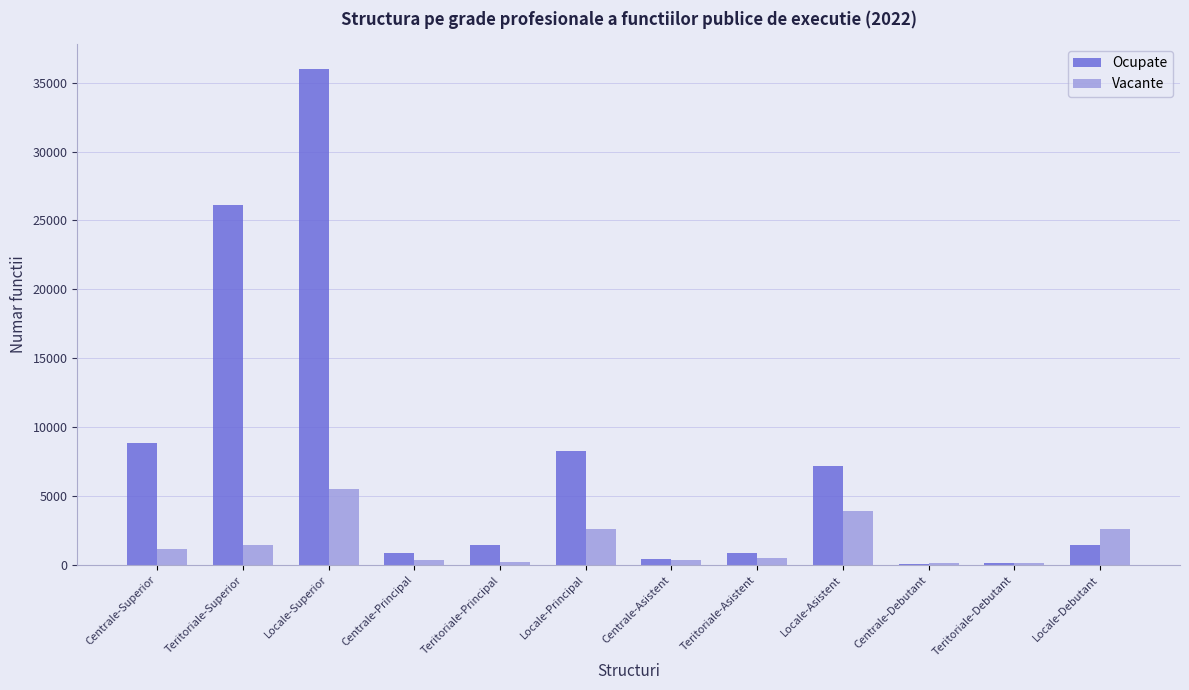

The value of Ocupate at Centrale-Superior is 8886. True or false?

True